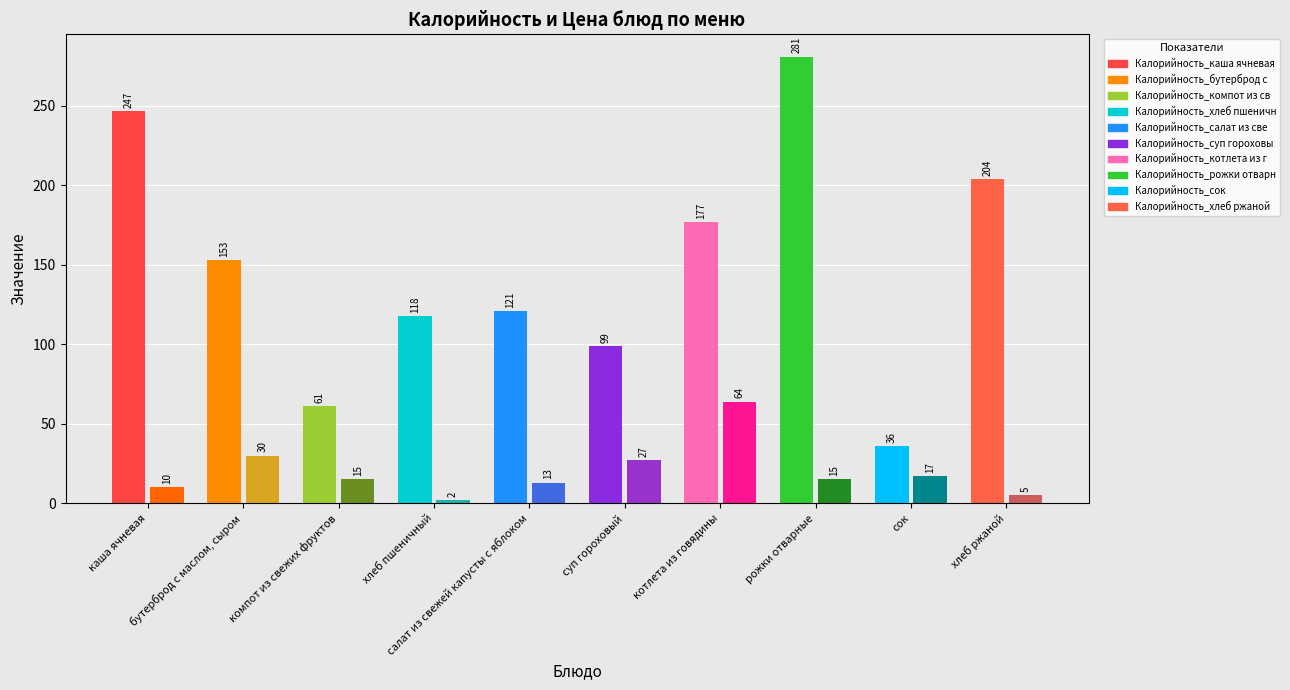

What is the value of the Калорийность bar at the 7th from the left?

177